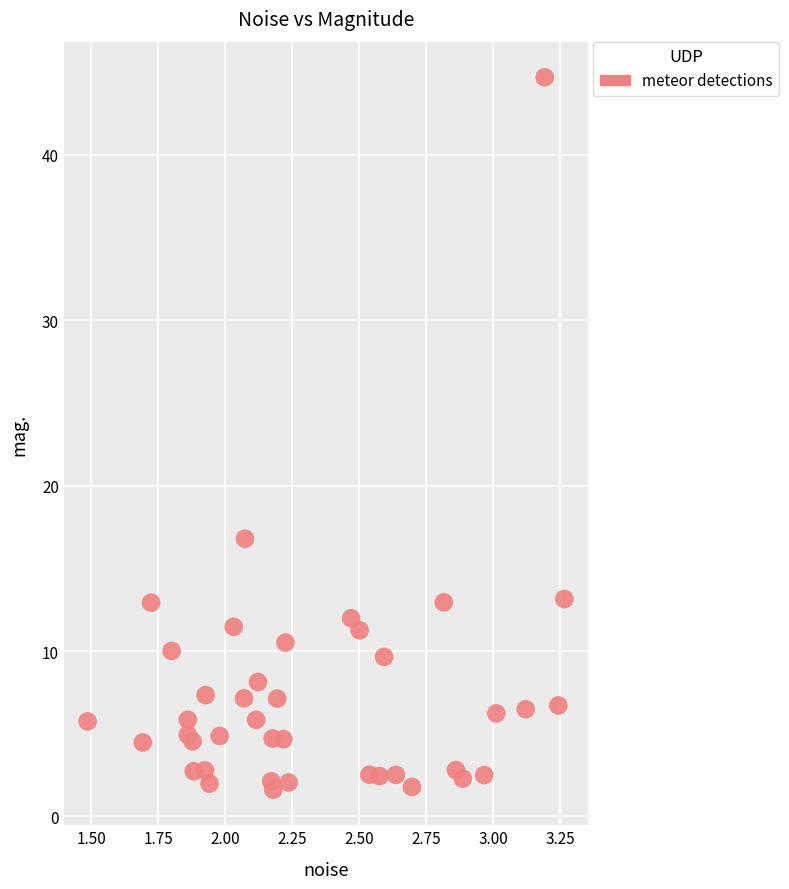

What Y value in the scatter plot is closest to 23?

16.8